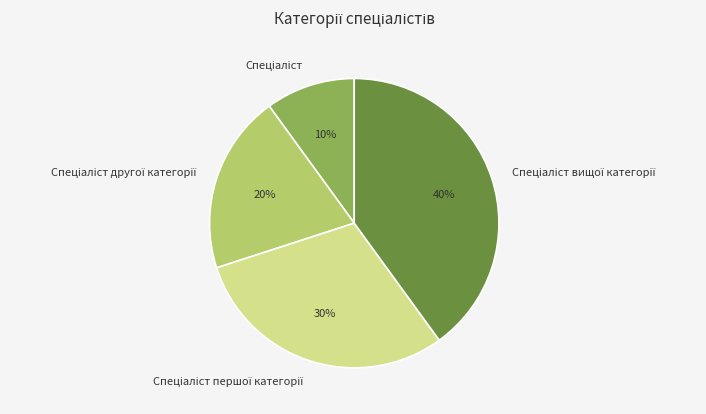

Does any single category account for the majority?

No